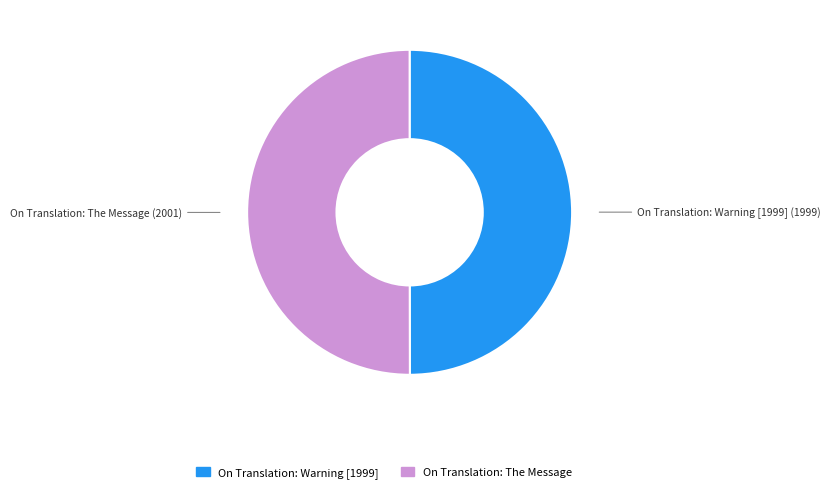

Approximately how many times larger is the value at On Translation: Warning [1999] compared to On Translation: The Message?

1.0